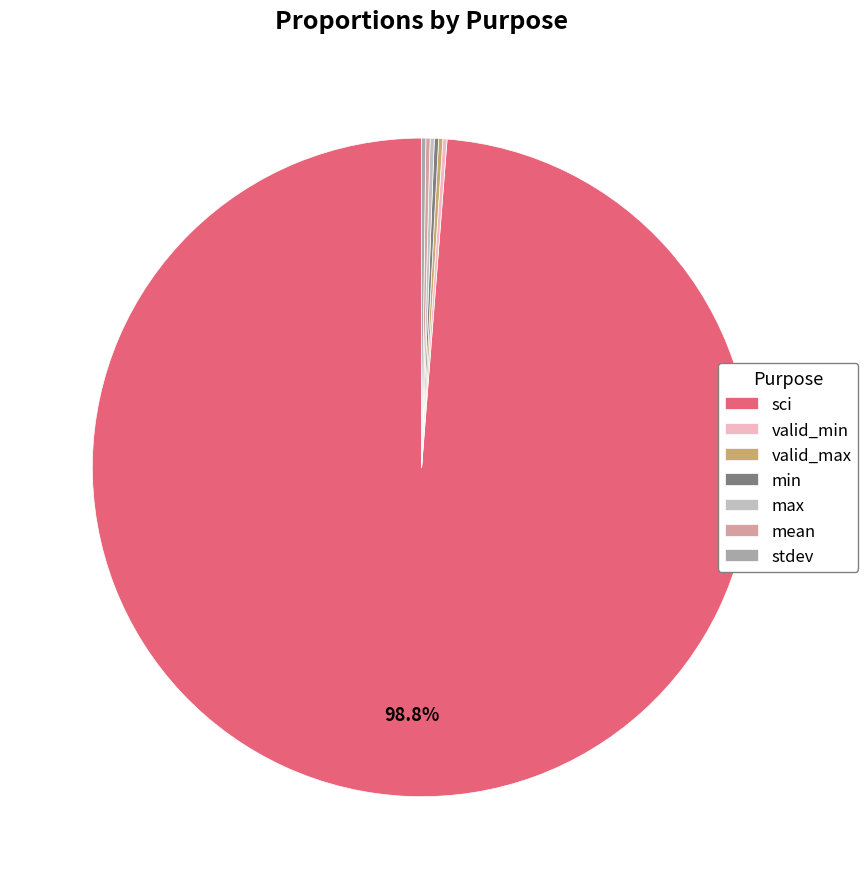

Is sci the majority of the pie?

Yes